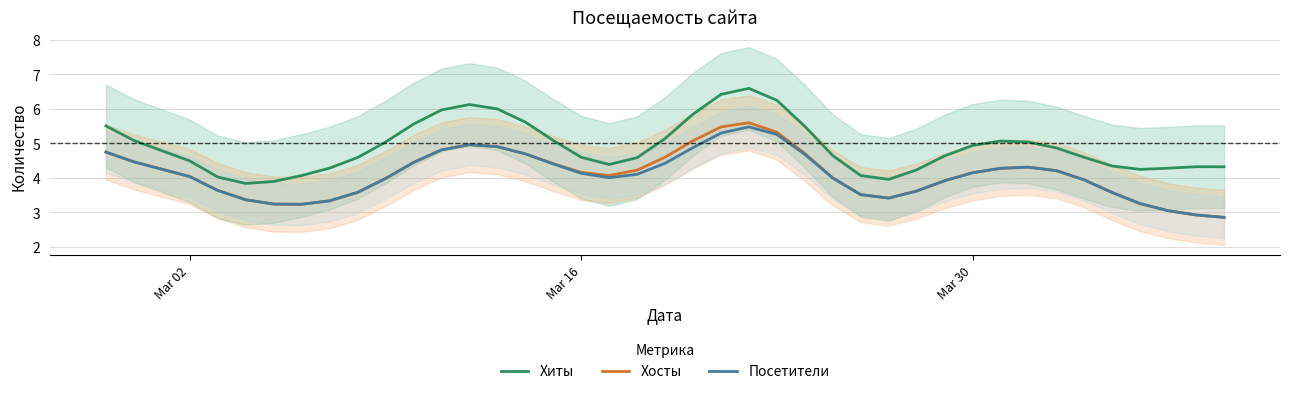

The Хиты series shows 1.5 at Mar 02. True or false?

False